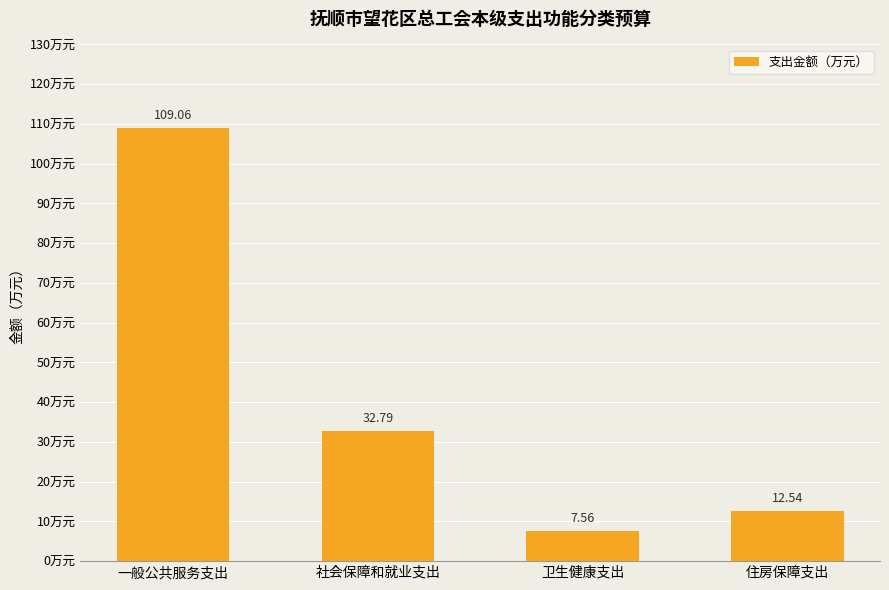

How many bars are there in total?

4